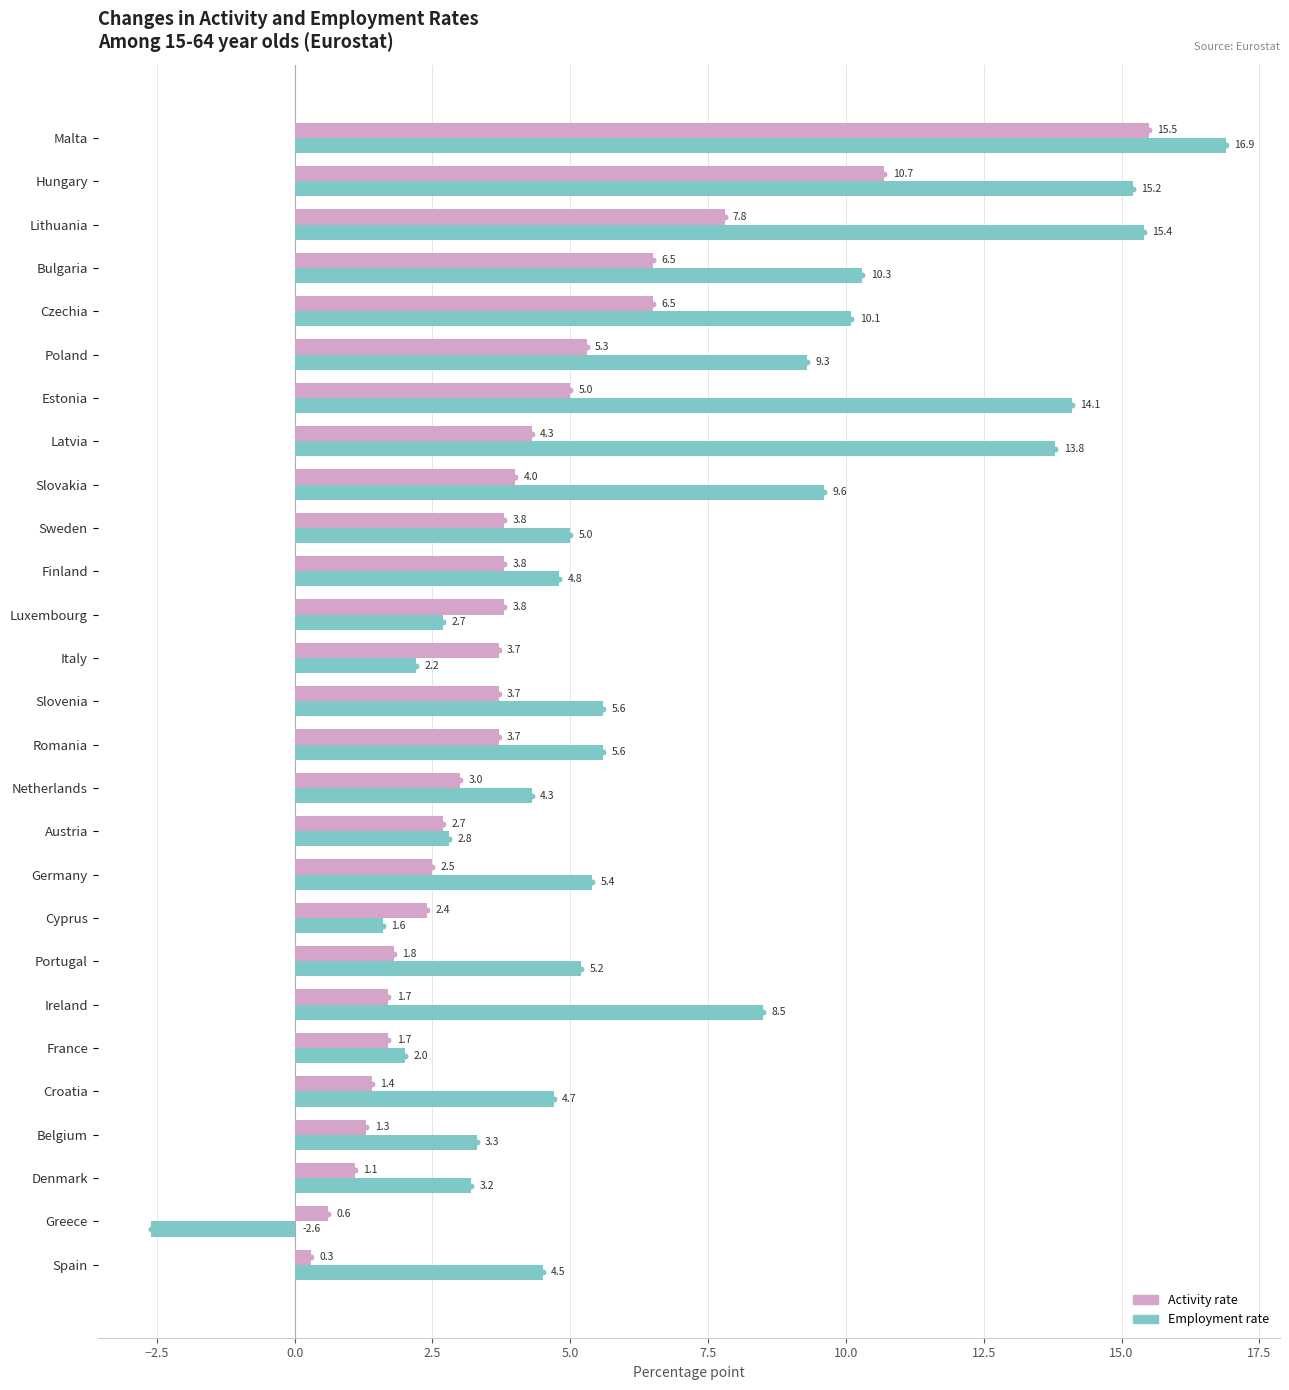

Which series has the largest Y range (max minus min)?

Employment rate